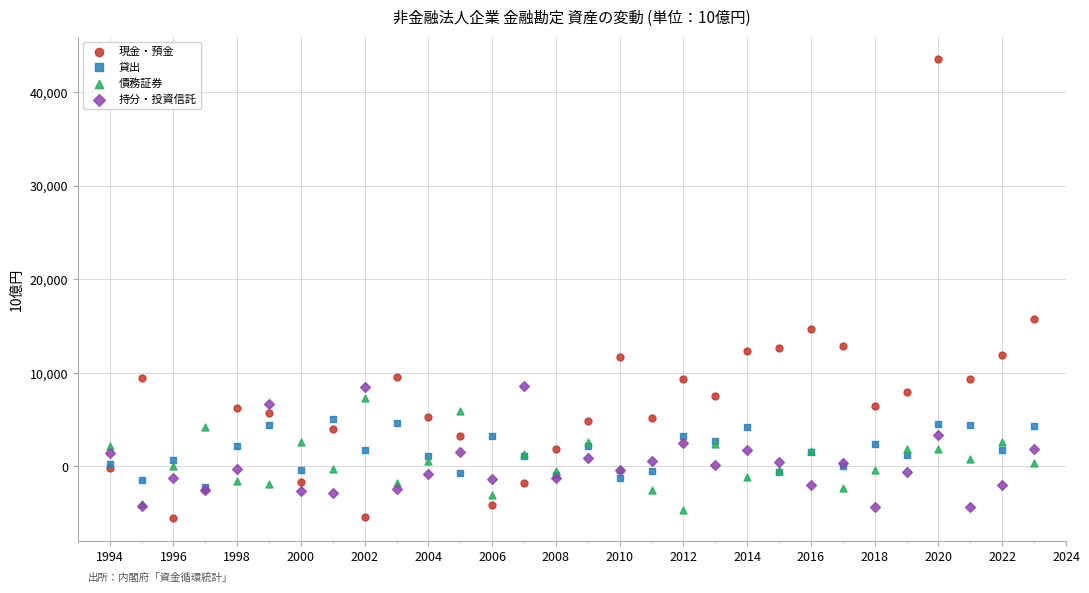

What are all the series names shown in the legend?

現金・預金, 貸出, 債務証券, 持分・投資信託